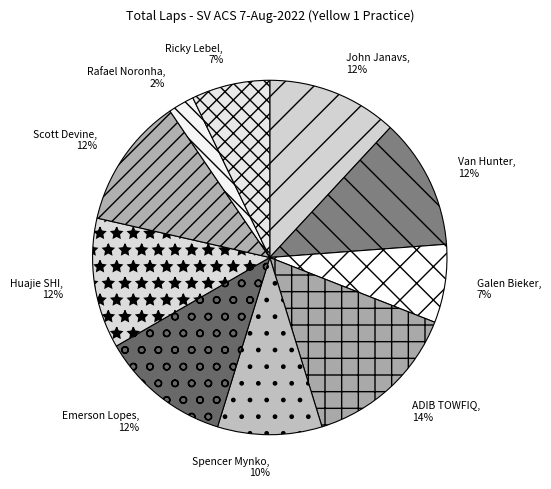

What percentage is the ADIB TOWFIQ slice, to the nearest percent?

14%